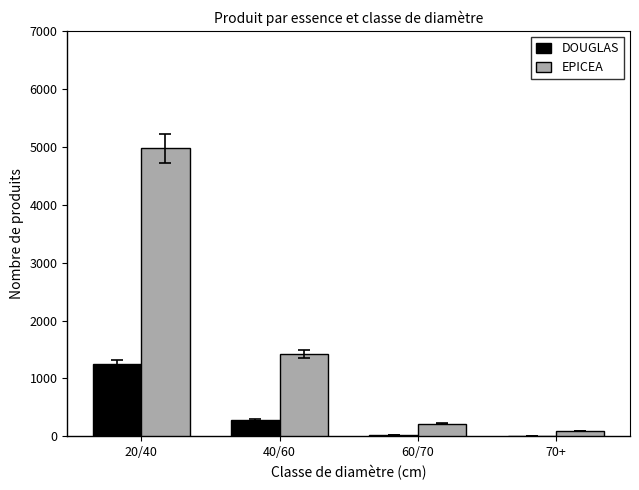

Between 40/60 and 70+, which series saw the biggest shift?

EPICEA